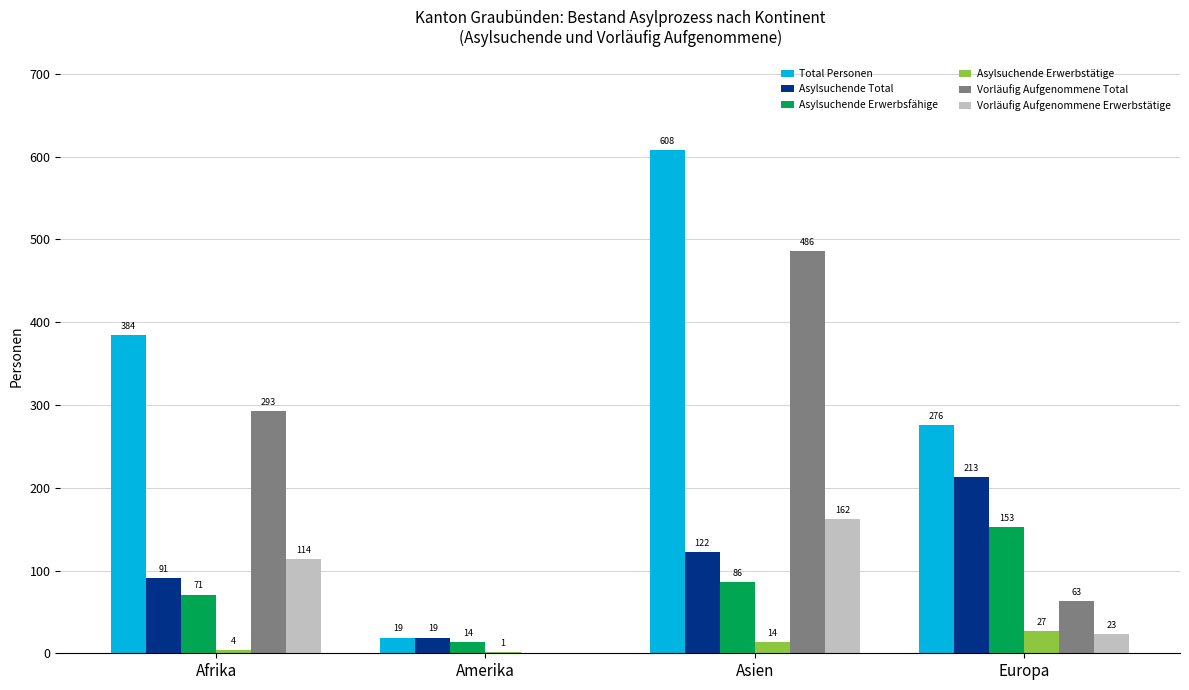

Count the number of categories in the chart.

4